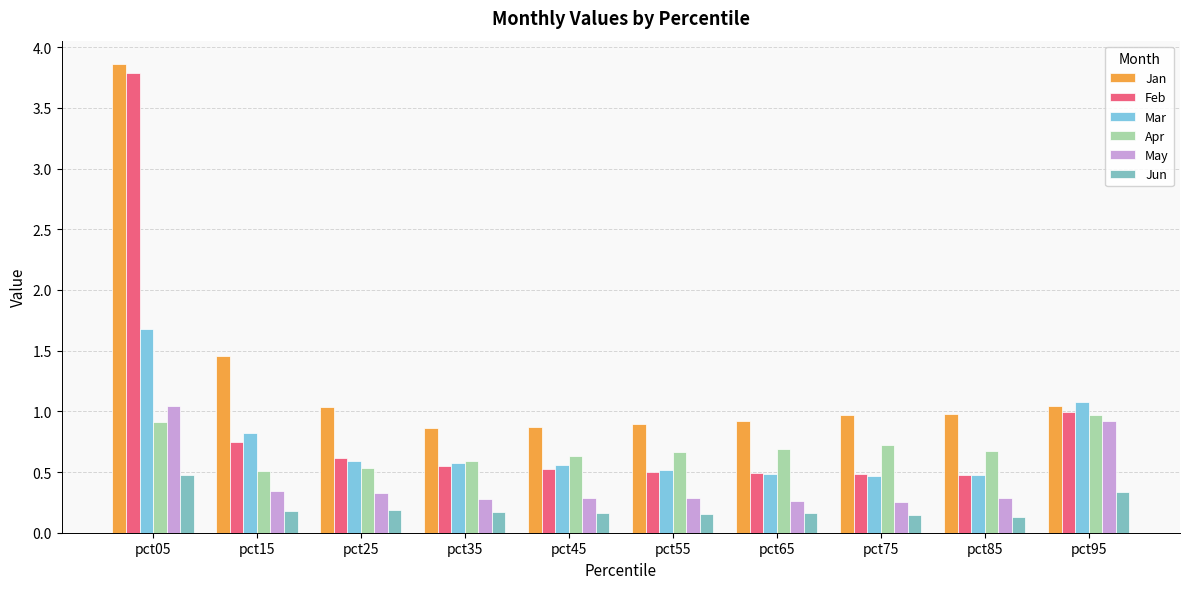

Rank the categories by Jun value from highest to lowest.

pct05, pct95, pct25, pct15, pct35, pct65, pct45, pct55, pct75, pct85